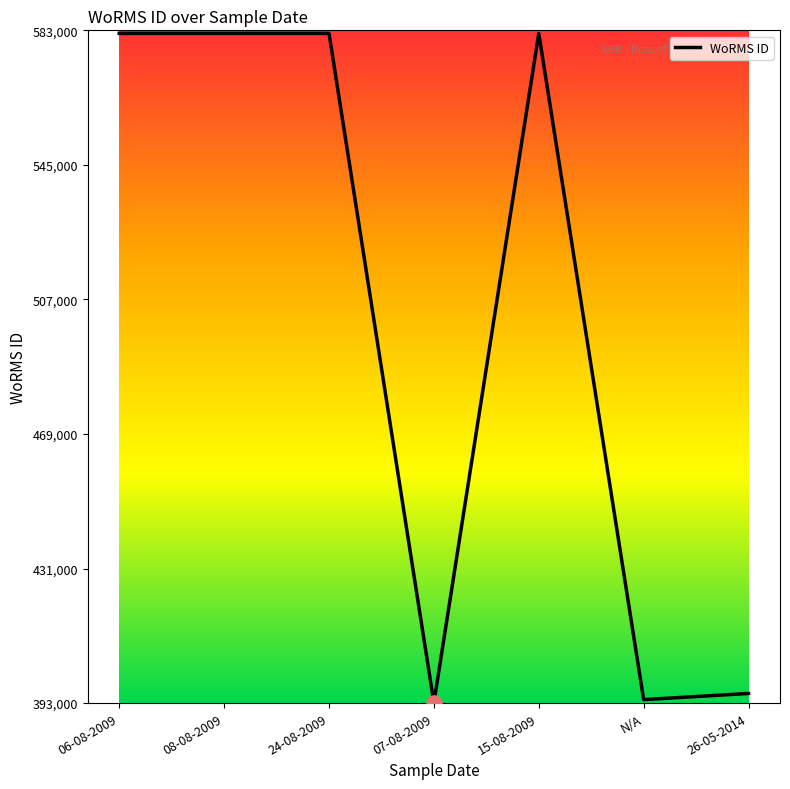

What is the ratio of the value at 06-08-2009 to the value at 15-08-2009?

1.0